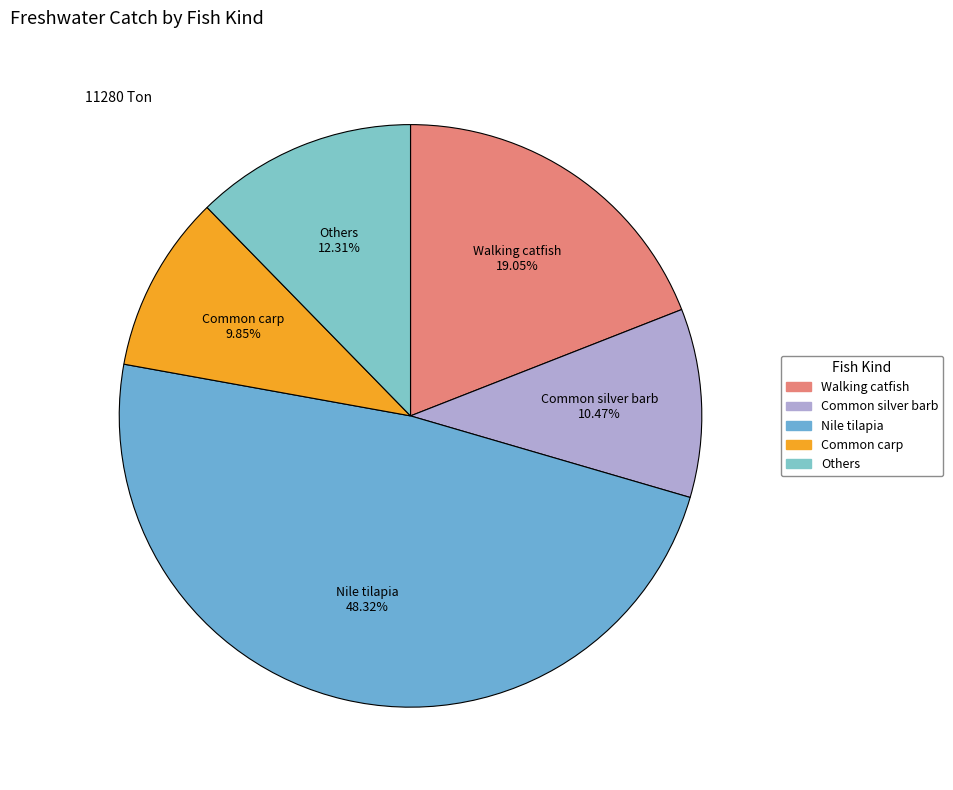

Approximately how many times larger is the value at Walking catfish compared to Common silver barb?

1.8